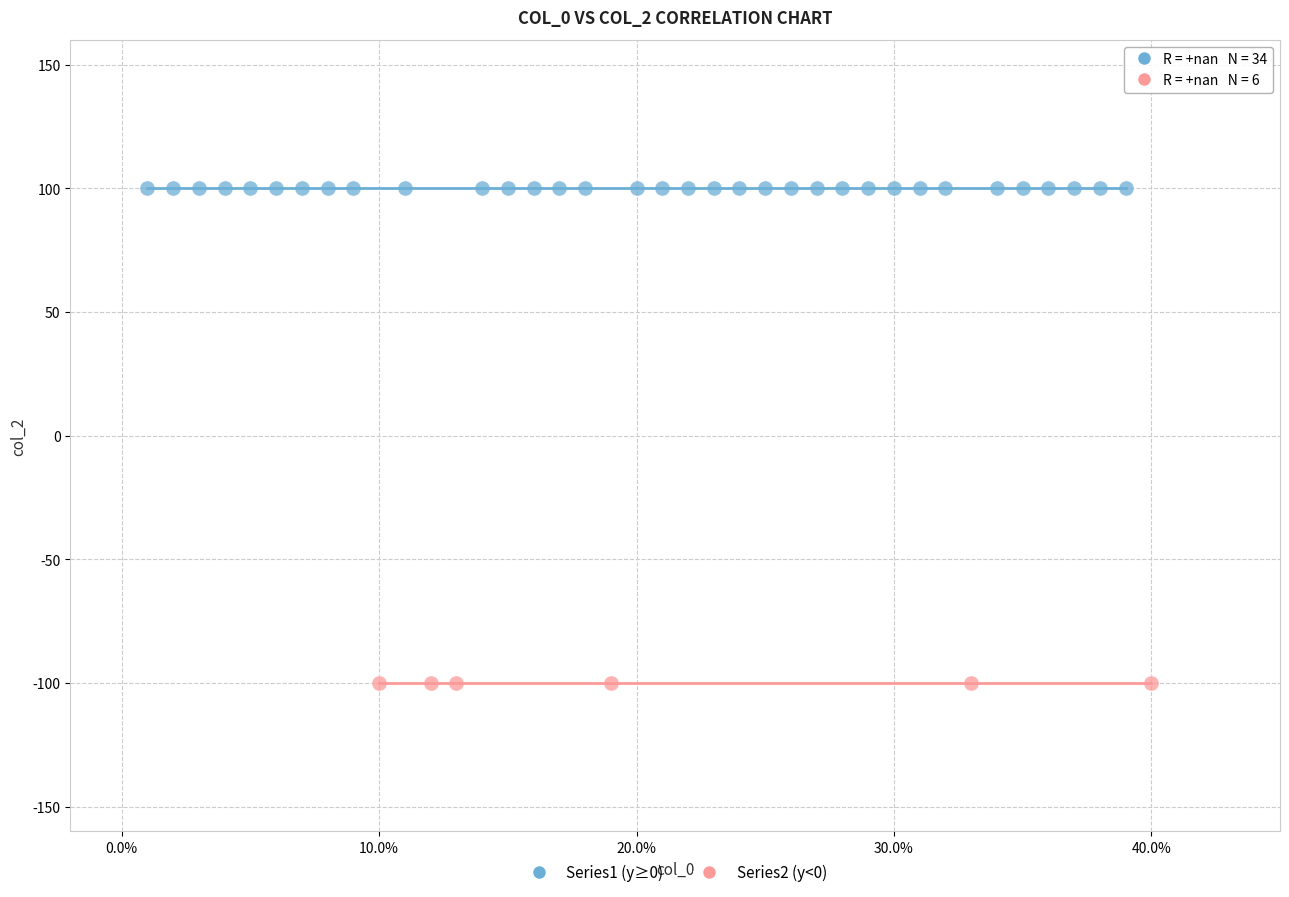

Which series reaches the minimum Y coordinate?

Series2 (y<0)